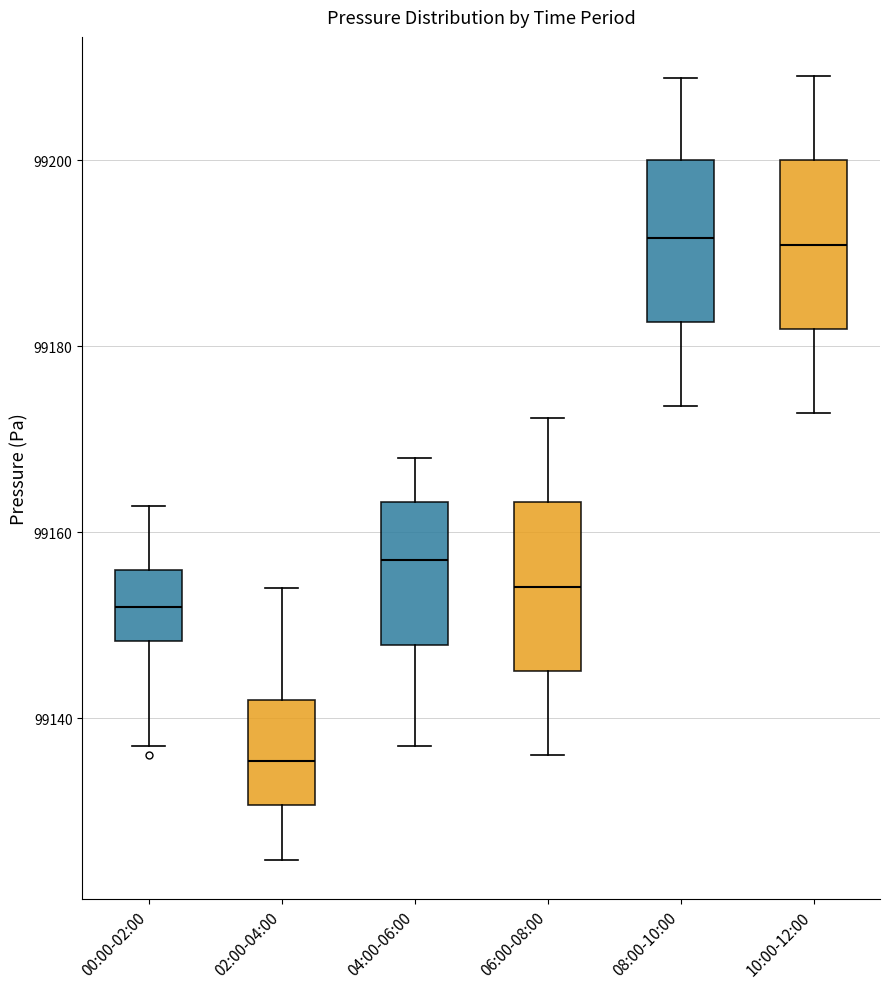

Which box has the lowest median line?

02:00-04:00